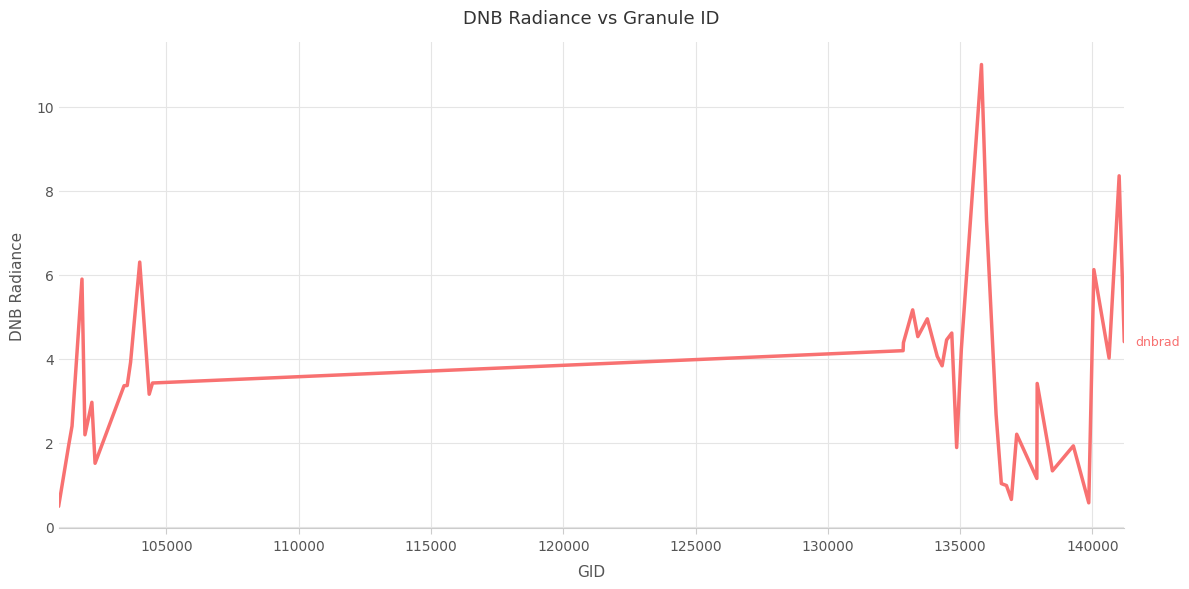

What is the difference between the second highest and second lowest values?

7.8